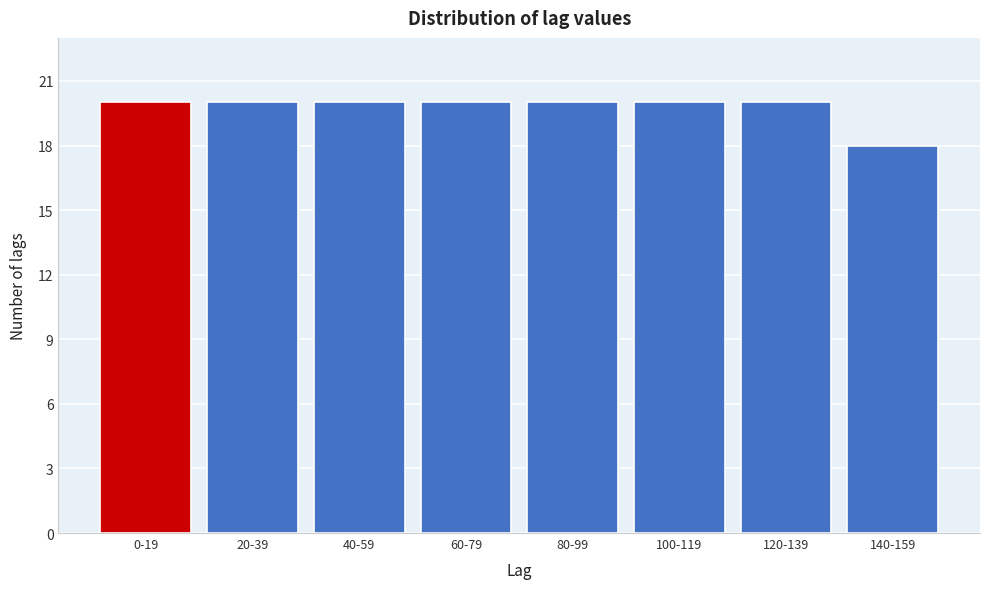

Reading left to right, what are all the values shown in this chart?

0-19=20	20-39=20	40-59=20	60-79=20	80-99=20	100-119=20	120-139=20	140-159=18